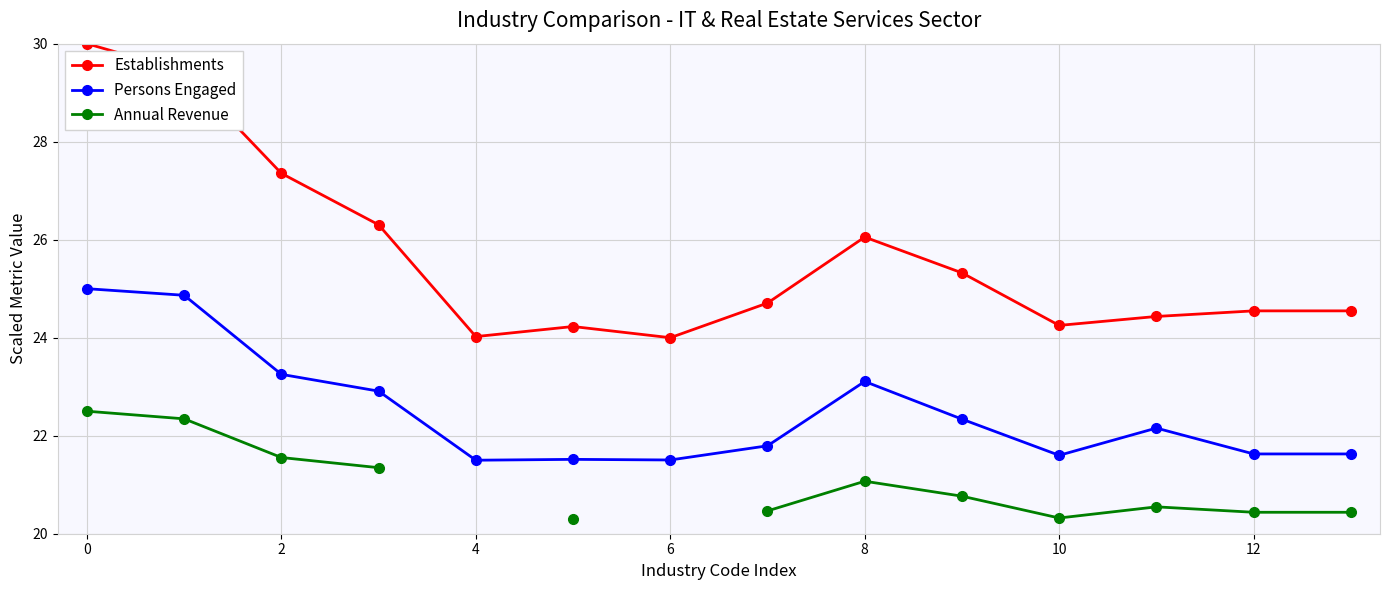

Is the value of Establishments at 2 greater than the value of Persons Engaged at 12?

Yes